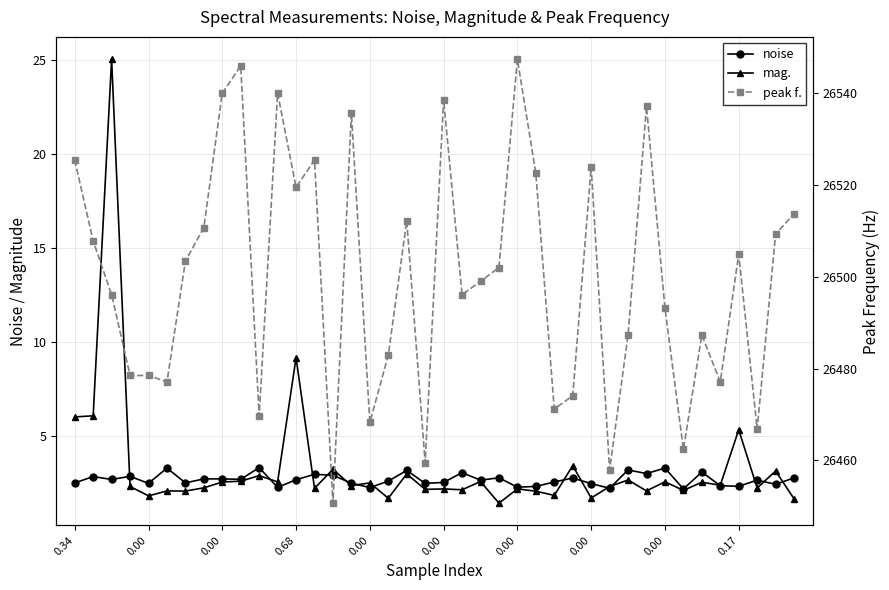

True or false: peak f. and mag. cross at least once.

False